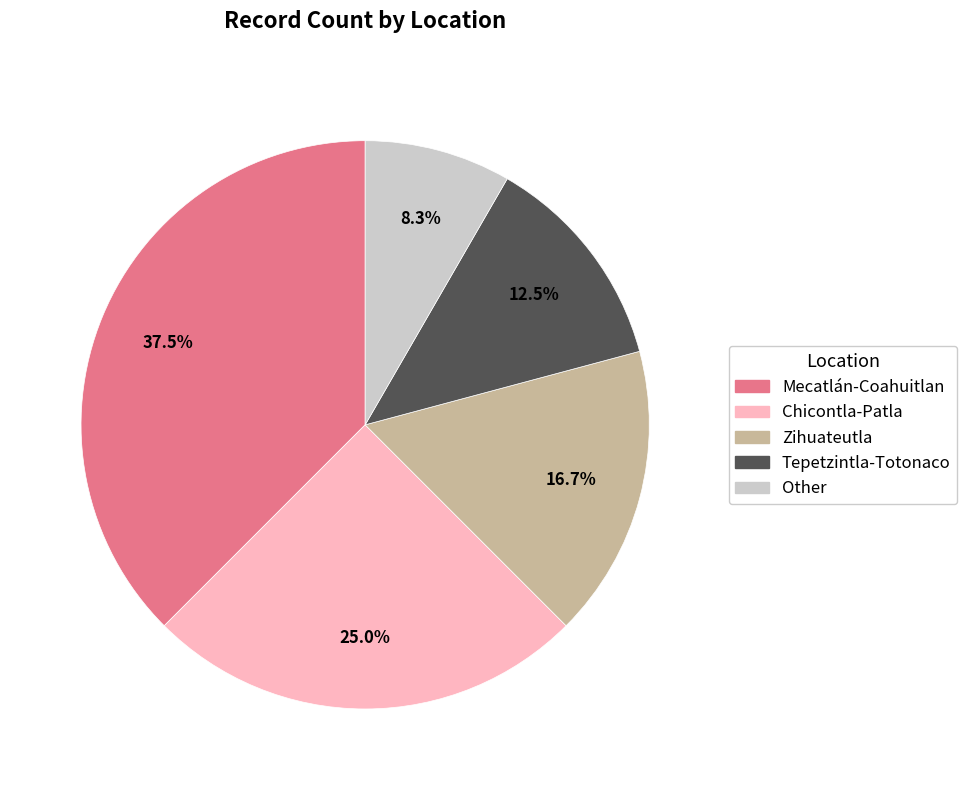

What portion of the pie excludes Zihuateutla?

83.3%